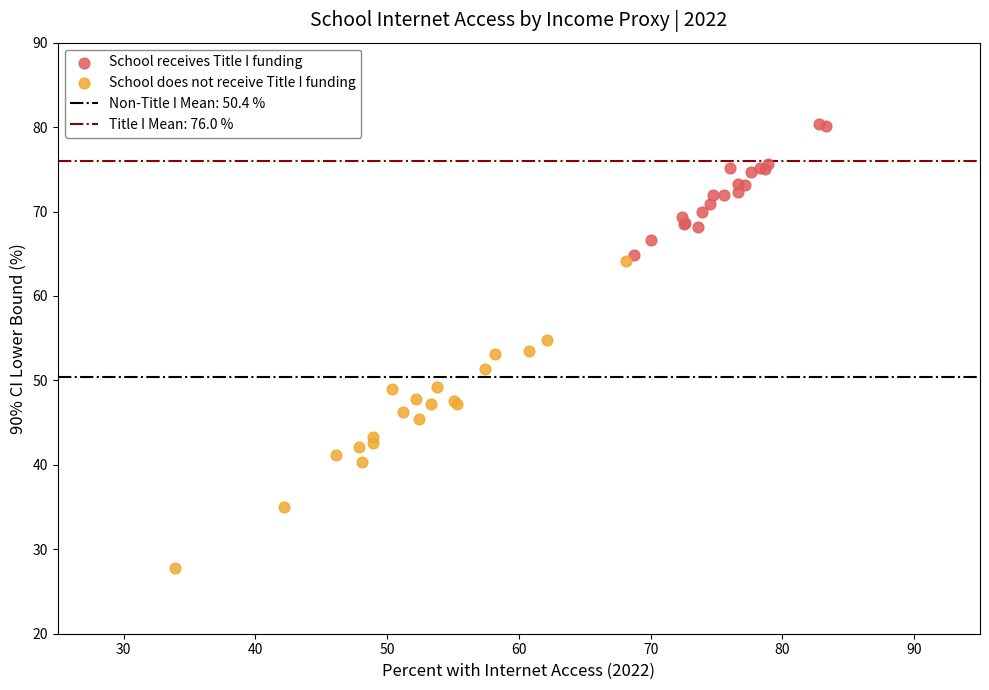

Which series reaches the maximum Y coordinate?

School receives Title I funding